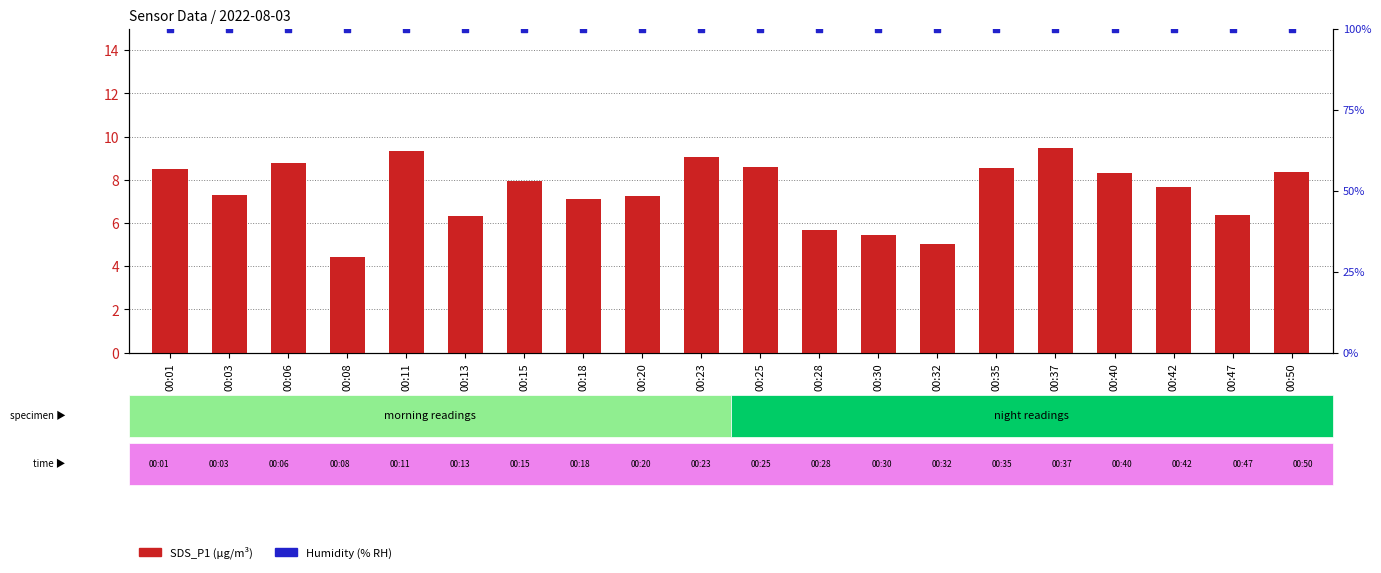

Is the value of SDS_P1 at 00:18 greater than the value of Humidity (%) at 00:23?

No